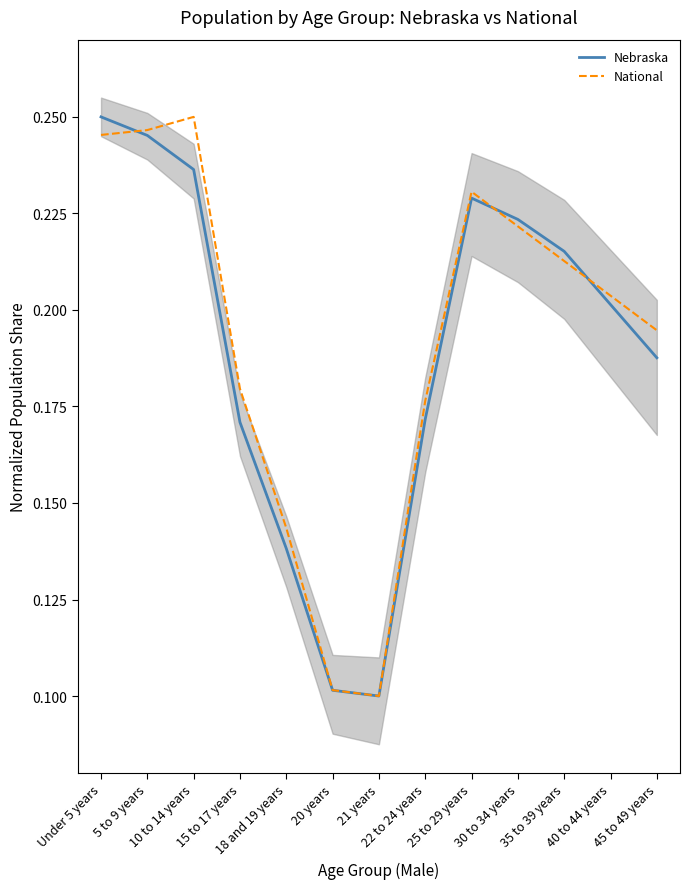

How many National values are between 0 and 1?

13